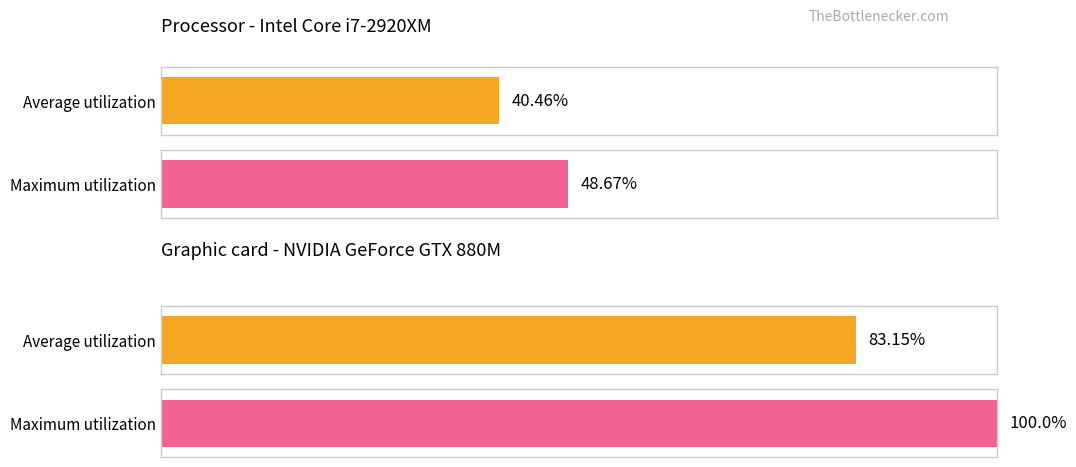

Between Row 01 and Row 10, which series saw the biggest shift?

Average utilization